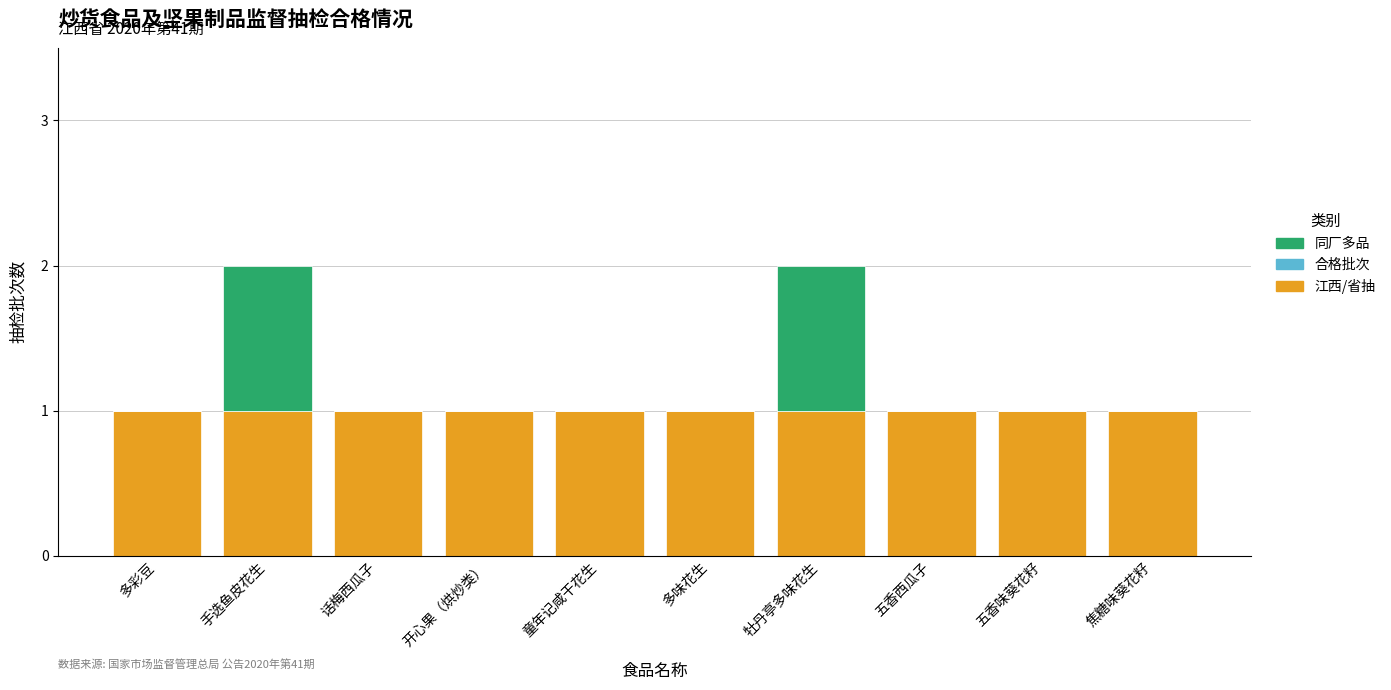

The 江西/省抽 series shows 0 at 童年记咸干花生. True or false?

False